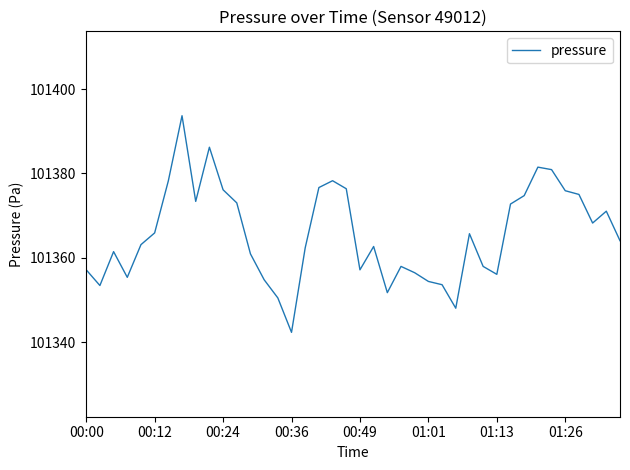

What is the maximum value shown in the chart?

101393.7